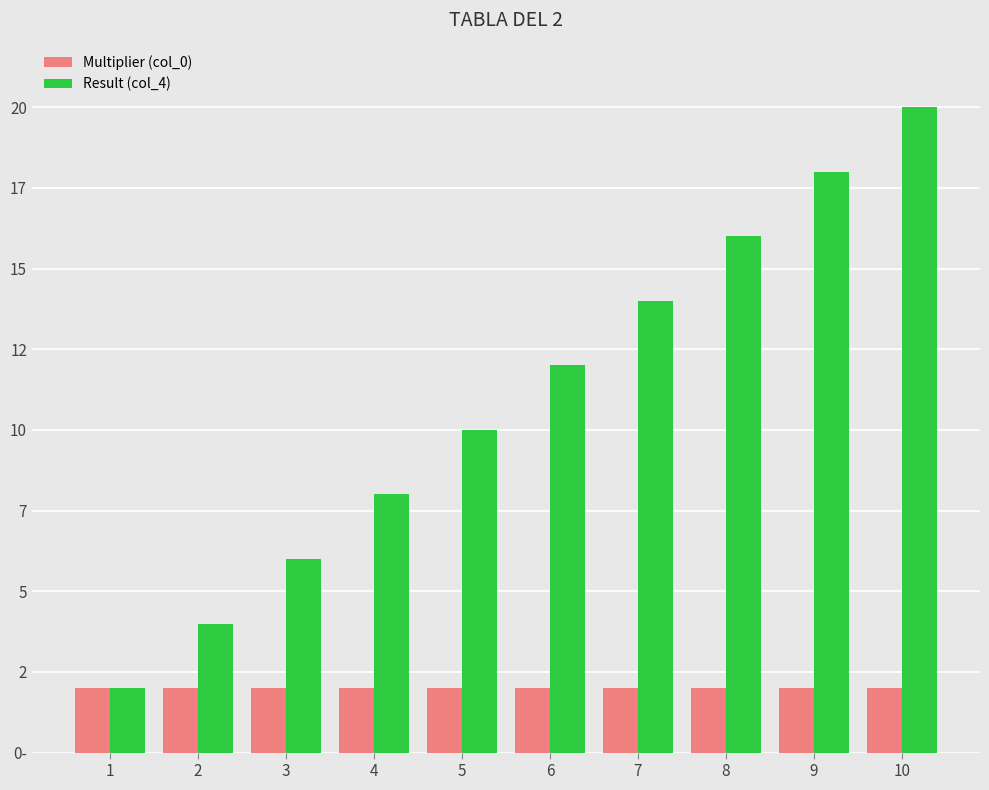

How many Result (col_4) values are between 6 and 16?

6